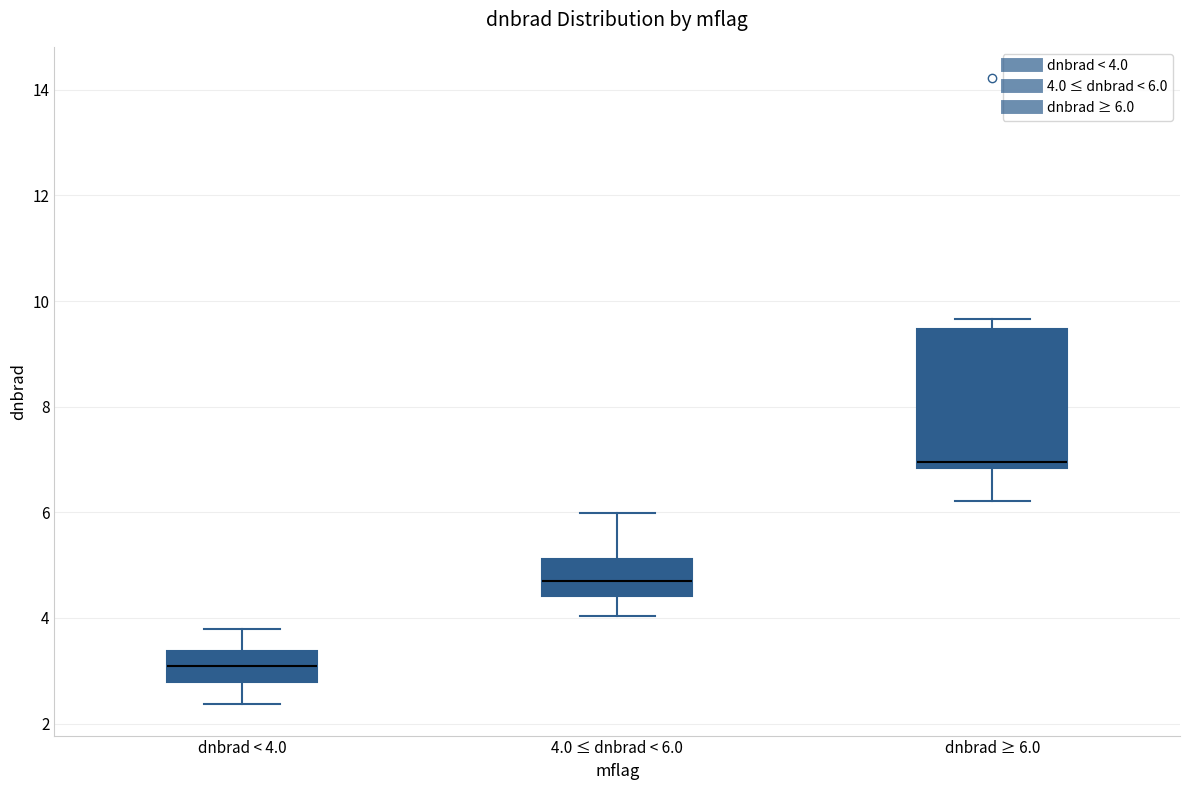

Which box's median line is the lowest?

dnbrad < 4.0